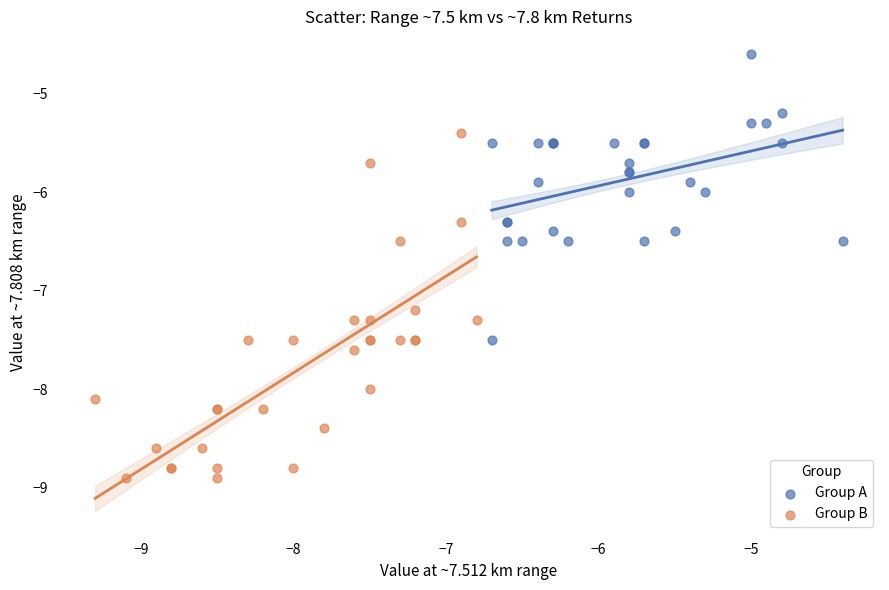

Which series contains the highest Y value?

Group A